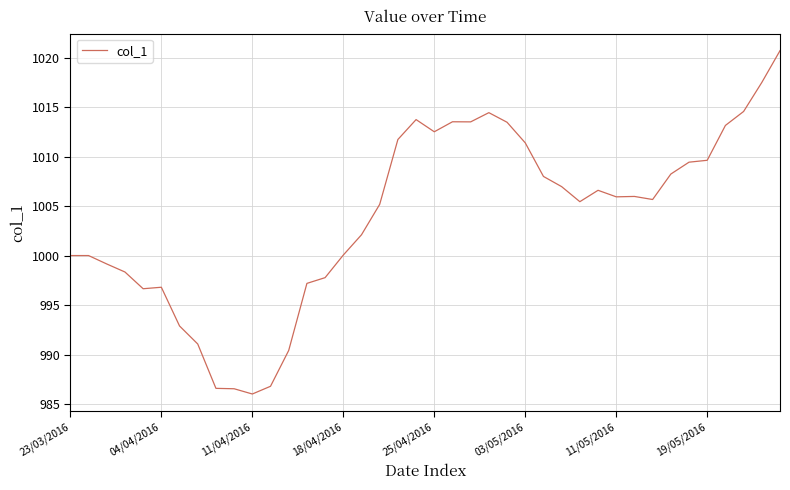

What is the maximum value shown in the chart?

1020.7